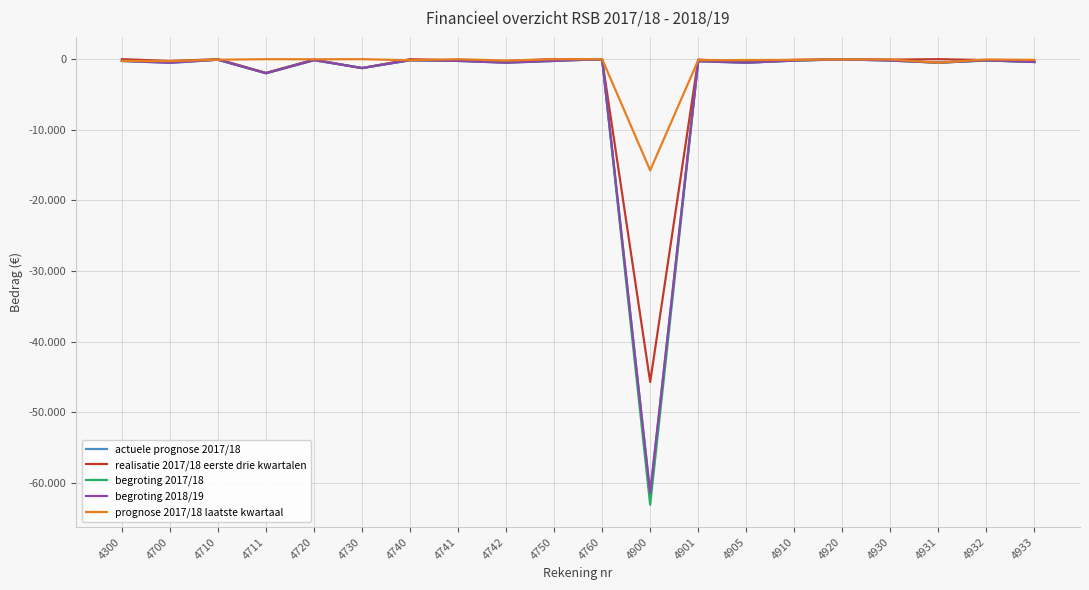

What is the spread (max minus min) of values at 4900?

47324.5